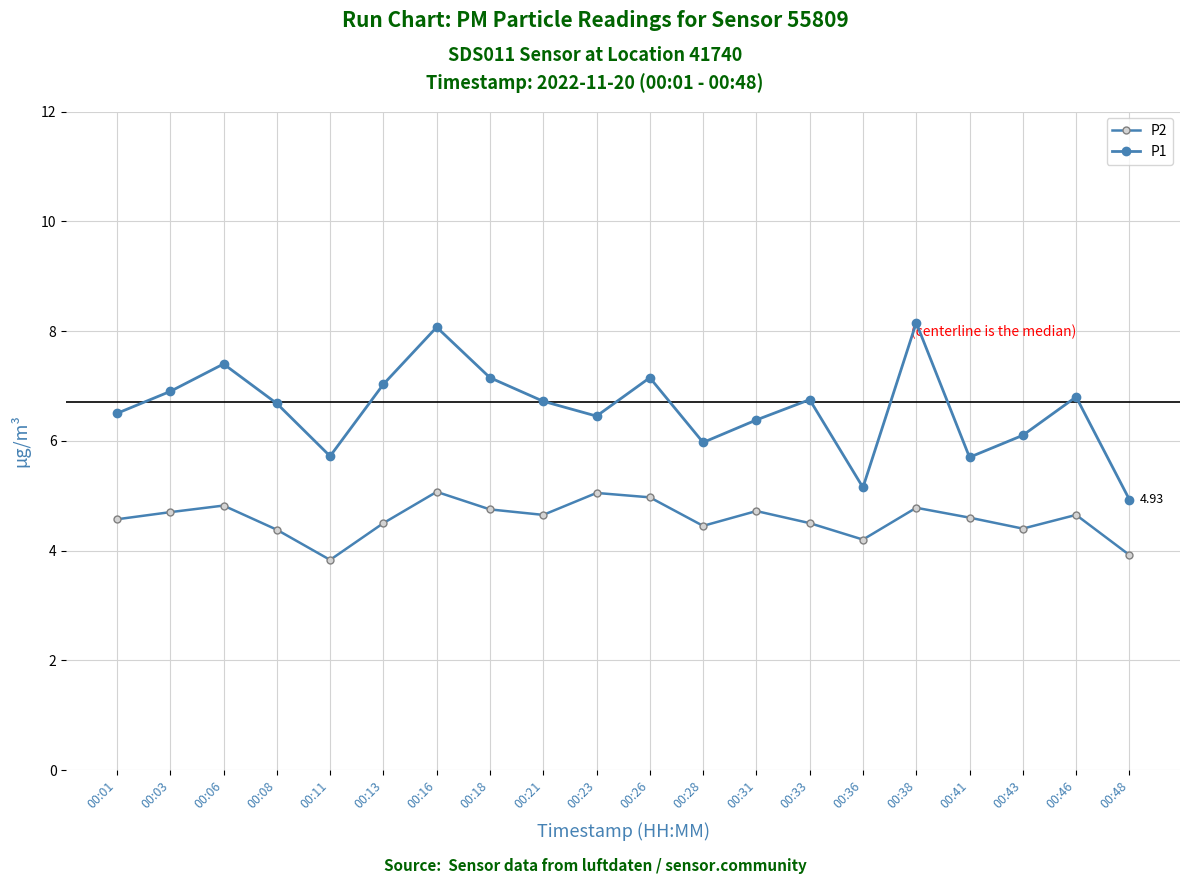

The P1 series shows 4.1 at 00:26. True or false?

False